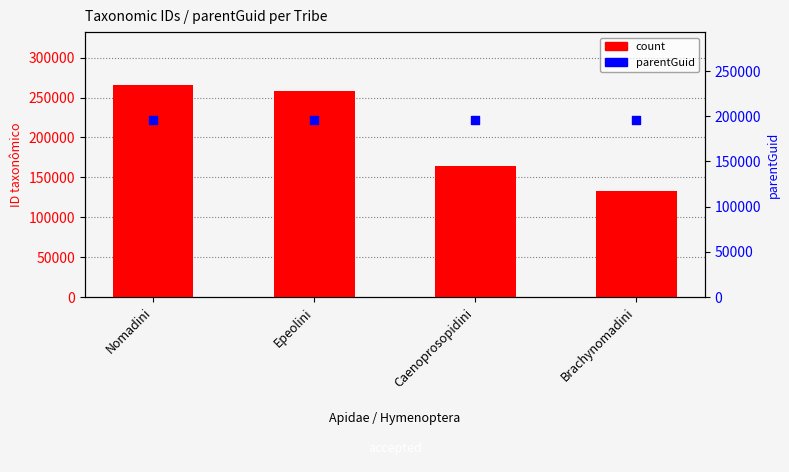

At which category is the sum across all series the highest?

Nomadini